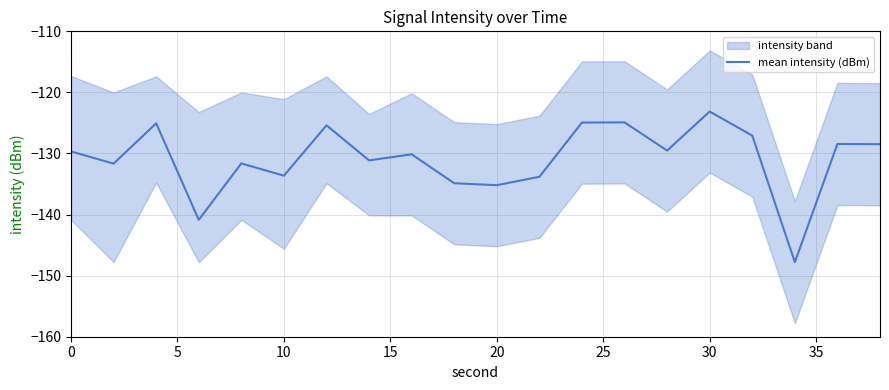

What is the minimum value shown in the chart?

-147.8